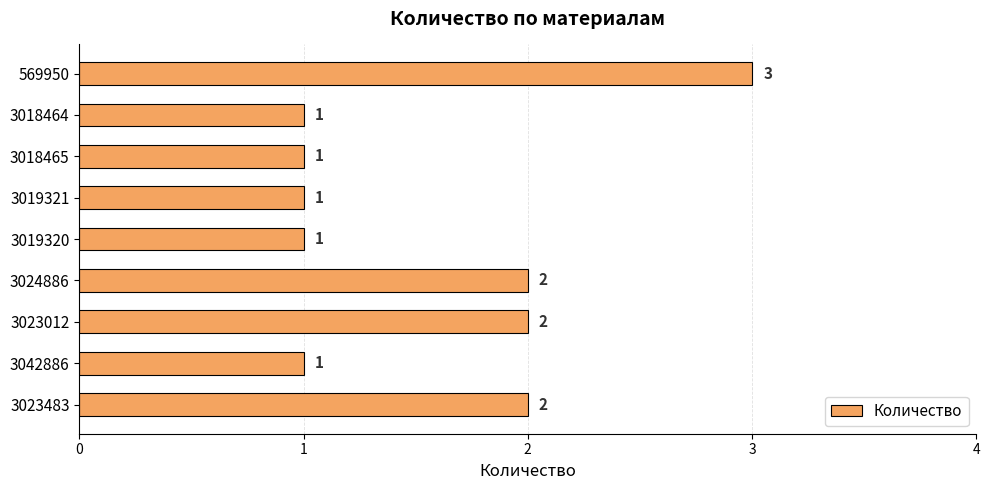

What is the sum of the values at 3023483 and 3018464?

3